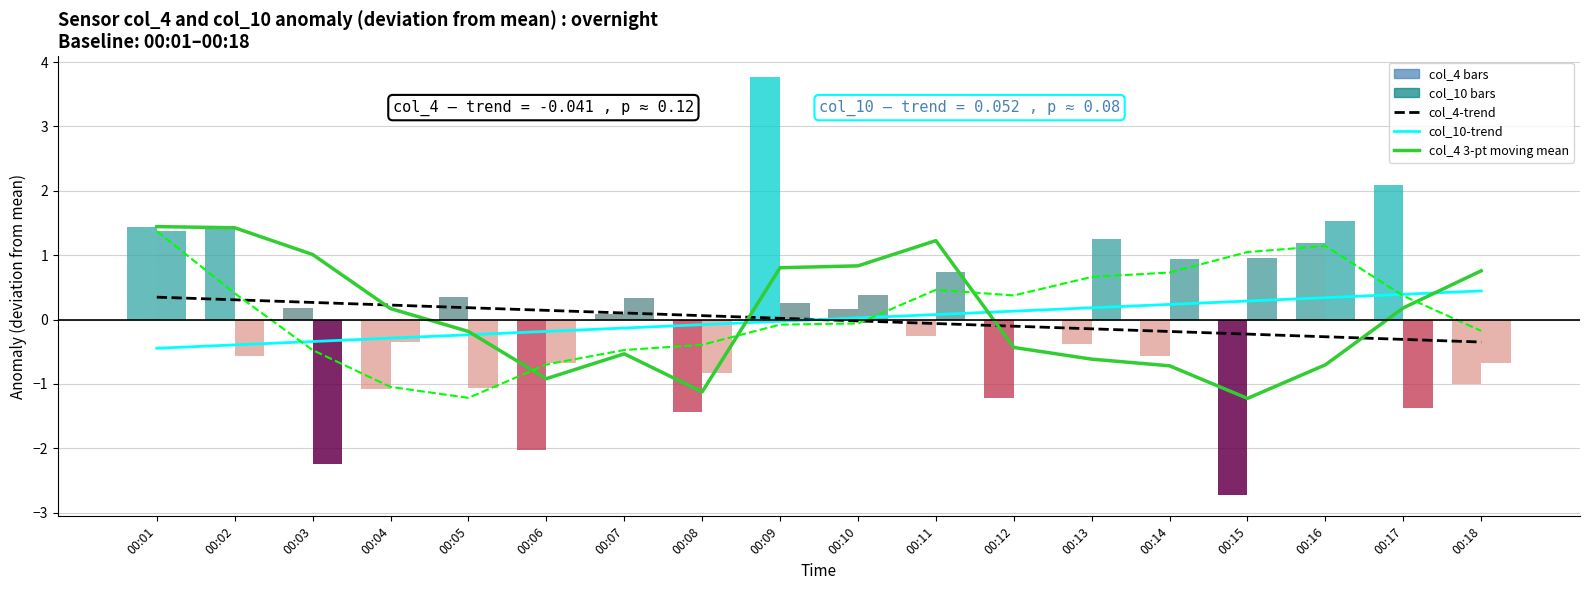

Where does the col_4 3-pt moving mean series first go above 0?

00:01